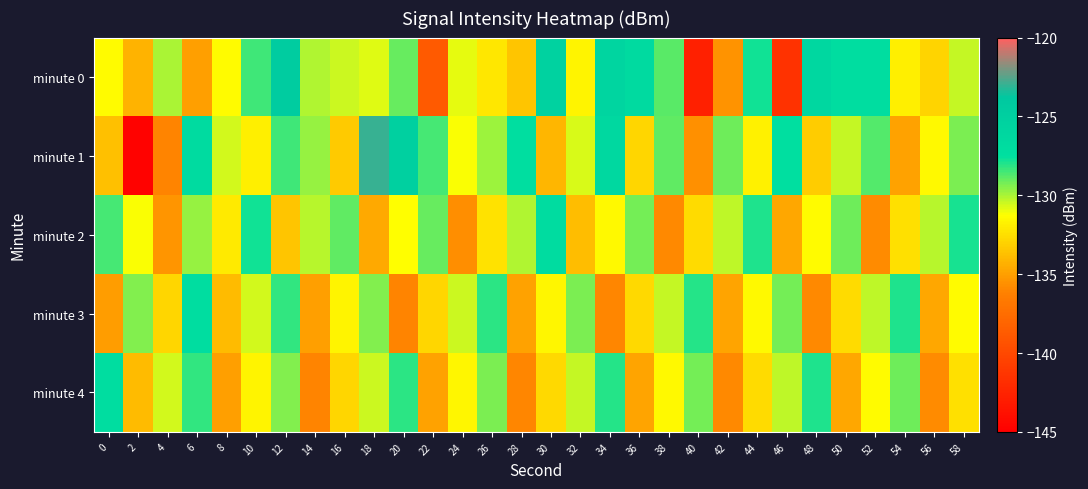

Reading left to right, transcribe all the data shown in this chart.

minute 0: 0=-131.4	2=-134.2	4=-130.0	6=-135.0	8=-131.4	10=-128.4	12=-124.5	14=-130.1	16=-130.5	18=-130.8	20=-129.0	22=-138.8	24=-130.9	26=-132.2	28=-133.5	30=-125.4	32=-131.6	34=-125.9	36=-126.6	38=-128.8	40=-142.7	42=-135.4	44=-127.8	46=-141.5	48=-126.2	50=-127.1	52=-127.1	54=-131.9	56=-133.0	58=-130.4
minute 1: 0=-133.7	2=-144.7	4=-136.0	6=-126.9	8=-130.6	10=-131.9	12=-128.5	14=-129.7	16=-133.3	18=-123.0	20=-125.0	22=-128.5	24=-131.2	26=-129.8	28=-127.3	30=-134.1	32=-130.7	34=-126.4	36=-132.8	38=-128.9	40=-135.6	42=-129.1	44=-131.8	46=-127.5	48=-133.2	50=-130.4	52=-128.7	54=-134.9	56=-131.5	58=-129.3
minute 2: 0=-128.5	2=-131.2	4=-135.4	6=-129.7	8=-132.1	10=-127.8	12=-133.5	14=-130.2	16=-128.9	18=-134.6	20=-131.3	22=-129.0	24=-135.7	26=-132.4	28=-130.1	30=-127.0	32=-133.8	34=-131.5	36=-129.2	38=-135.9	40=-132.6	42=-130.3	44=-128.0	46=-134.7	48=-131.4	50=-129.1	52=-135.8	54=-132.5	56=-130.2	58=-127.9
minute 3: 0=-135.1	2=-129.4	4=-132.8	6=-127.1	8=-133.9	10=-130.6	12=-128.3	14=-135.0	16=-131.7	18=-129.4	20=-136.1	22=-132.8	24=-130.5	26=-128.2	28=-134.9	30=-131.6	32=-129.3	34=-136.0	36=-132.7	38=-130.4	40=-128.1	42=-134.8	44=-131.5	46=-129.2	48=-135.9	50=-132.6	52=-130.3	54=-128.0	56=-134.7	58=-131.4
minute 4: 0=-127.2	2=-133.9	4=-130.6	6=-128.3	8=-135.0	10=-131.7	12=-129.4	14=-136.1	16=-132.8	18=-130.5	20=-128.2	22=-134.9	24=-131.6	26=-129.3	28=-136.0	30=-132.7	32=-130.4	34=-128.1	36=-134.8	38=-131.5	40=-129.2	42=-135.9	44=-132.6	46=-130.3	48=-128.0	50=-134.7	52=-131.4	54=-129.1	56=-135.8	58=-132.5